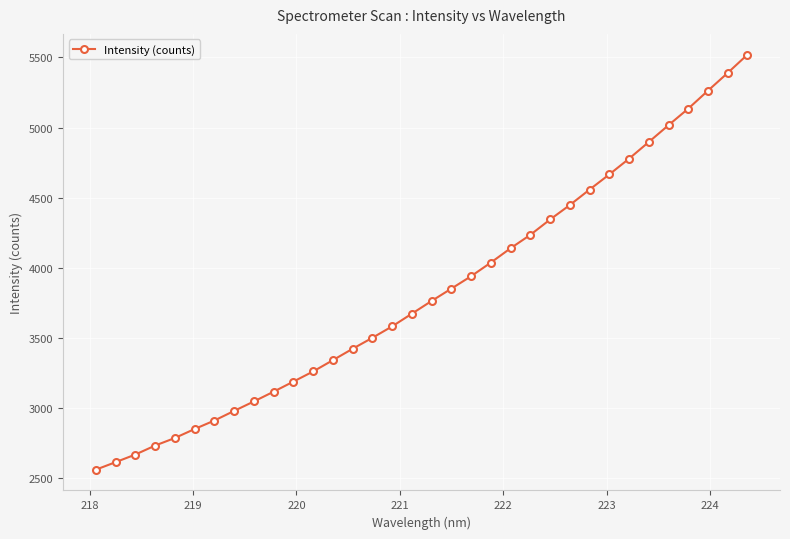

What is the maximum value shown in the chart?

5520.0